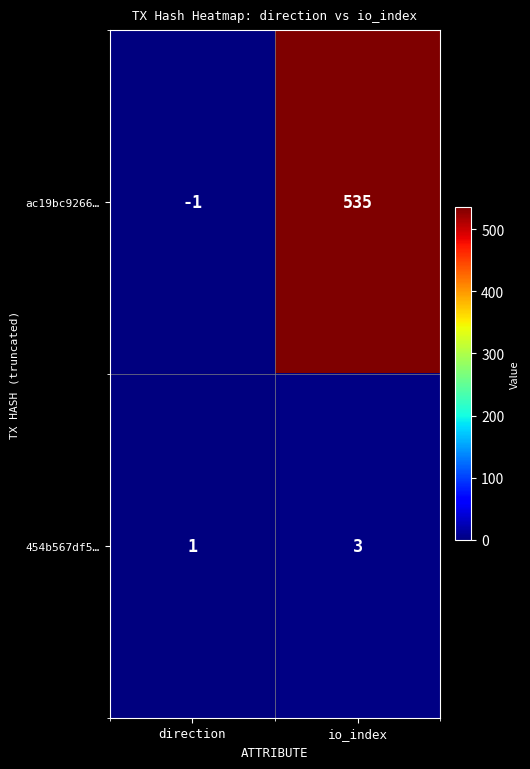

Reading left to right, list all the values displayed in this chart.

ac19bc9266…: -1	535
454b567df5…: 1	3